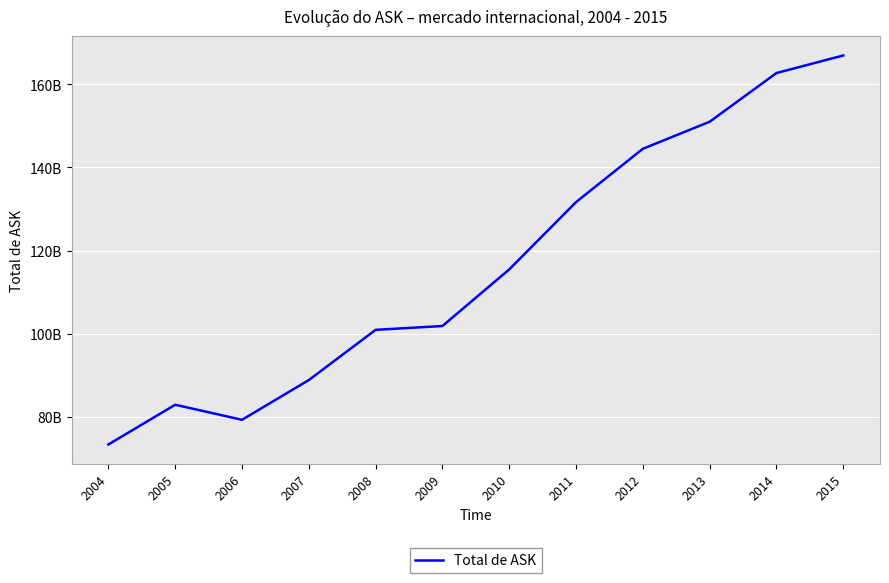

What is the sum of all values?

1399186439948